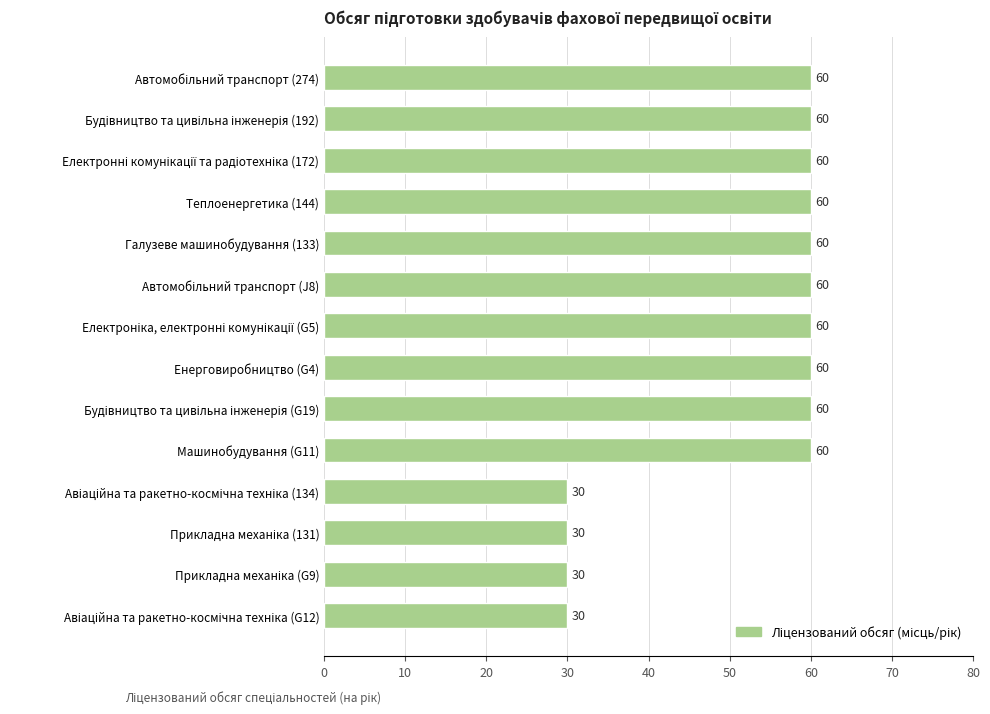

The chart shows a value of 20 at Теплоенергетика (144). True or false?

False